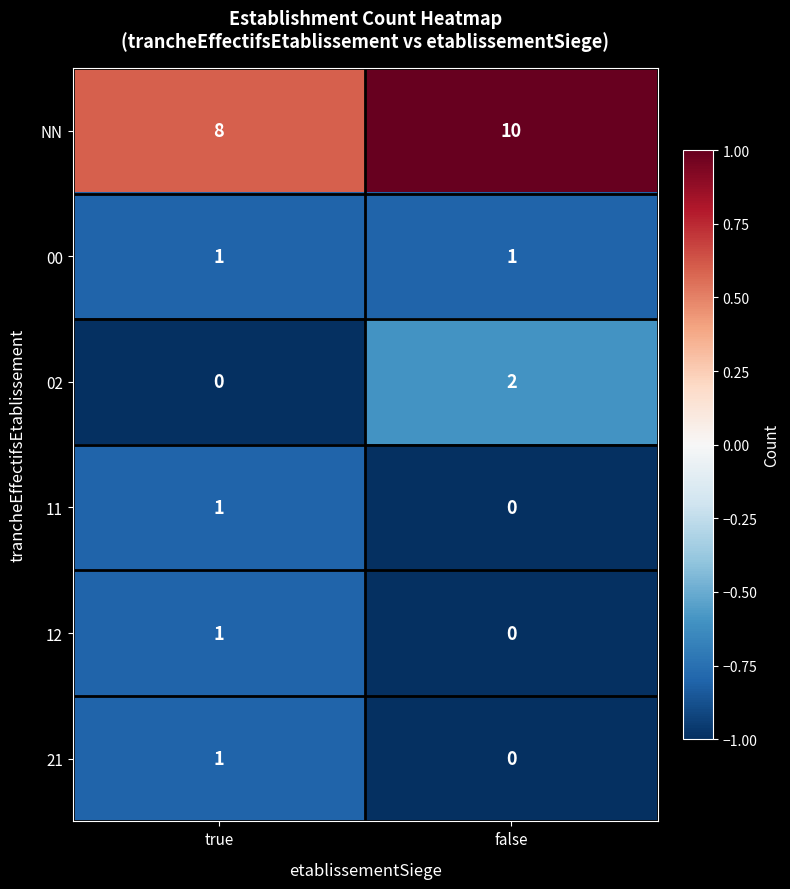

How many data points does each series have?

2